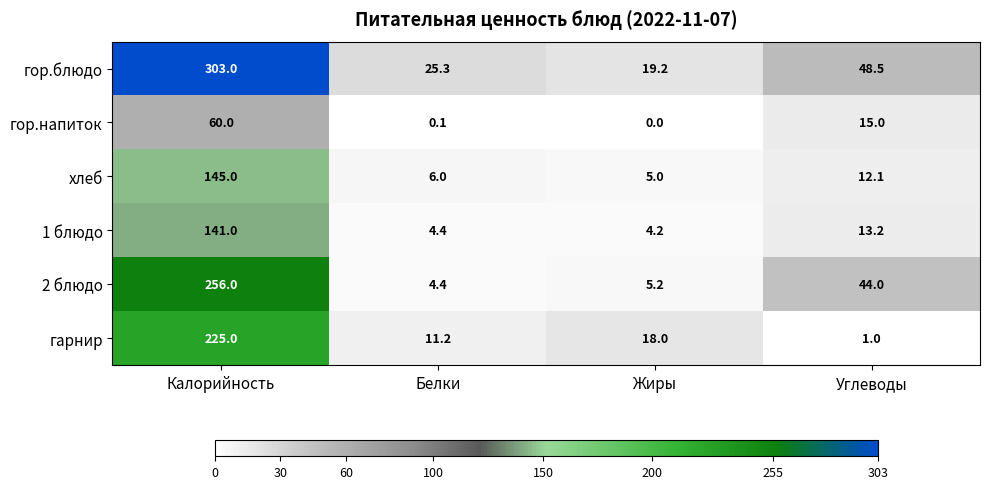

What is the difference between the highest and lowest values at Белки?

25.2